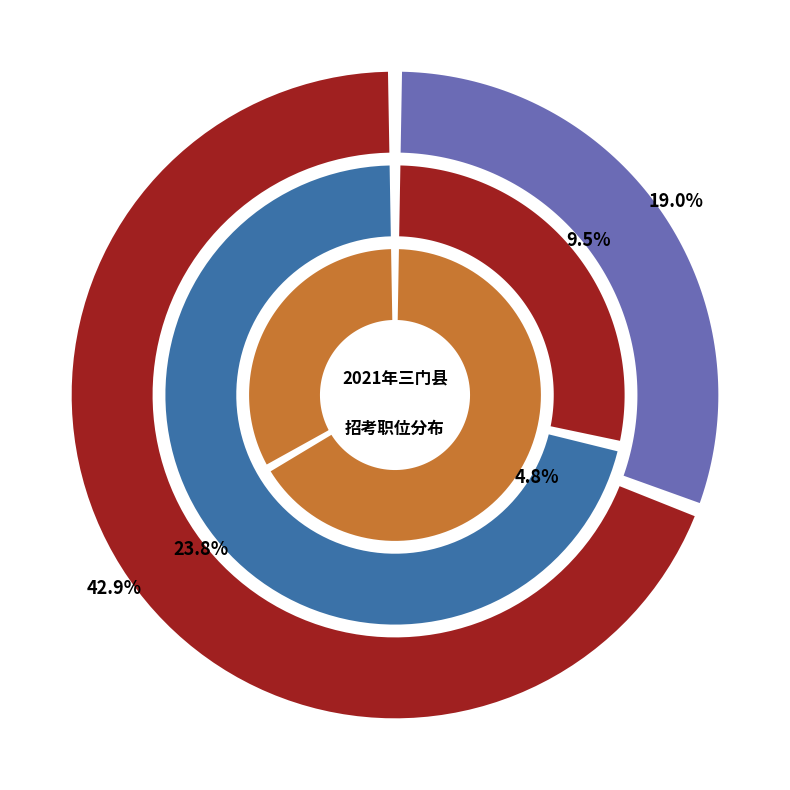

Combined, do 三门县市场监督管理局基层所 and 三门县综合行政执法队 account for over 50%?

Yes